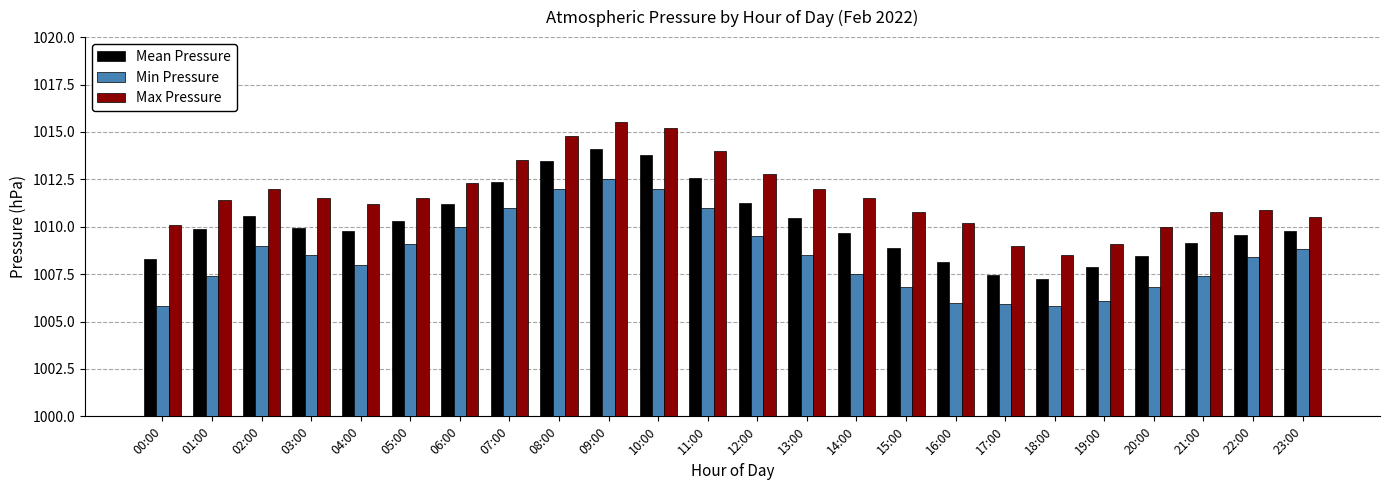

List the series in order of their overall mean, lowest first.

Min Pressure, Mean Pressure, Max Pressure